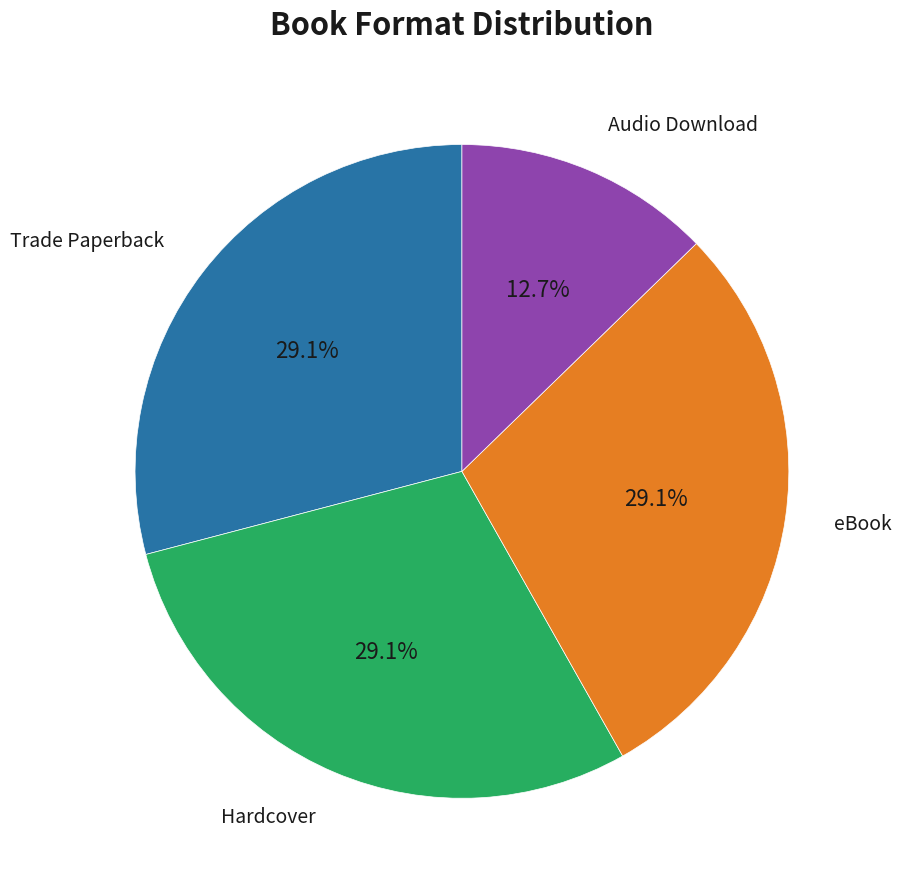

What percentage is the eBook slice, to the nearest percent?

29%